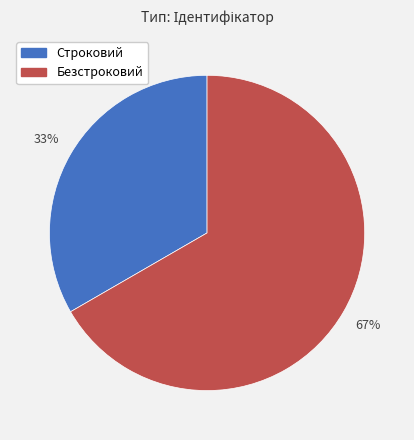

To the nearest percent, what is the average slice percentage?

50%